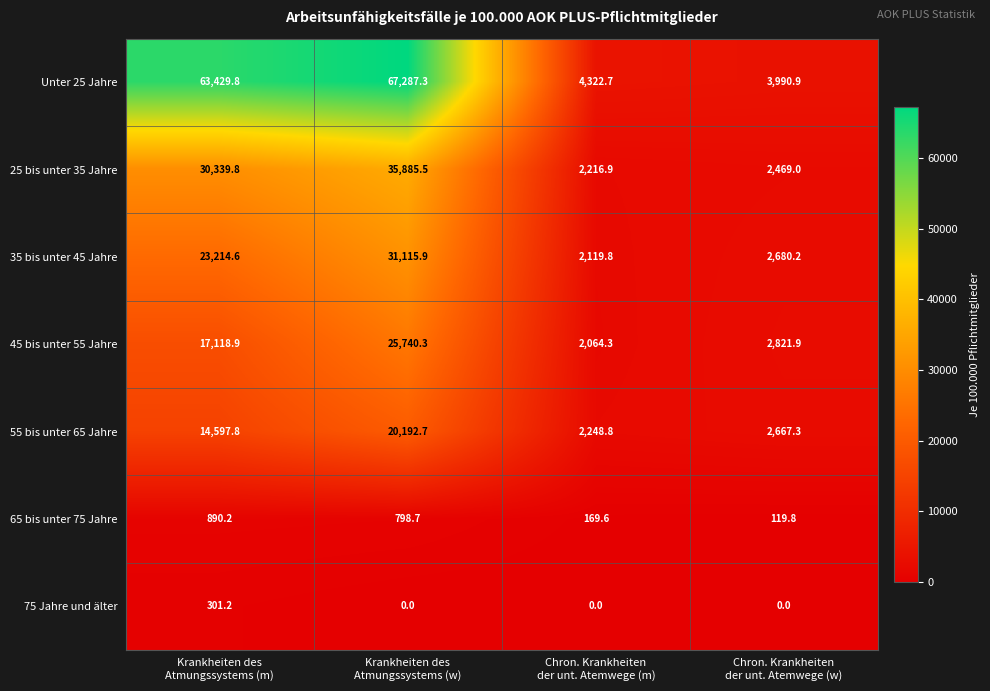

Rank the series at Chron. Krankheiten
der unt. Atemwege (m) from lowest to highest value.

75 Jahre und älter, 65 bis unter 75 Jahre, 45 bis unter 55 Jahre, 35 bis unter 45 Jahre, 25 bis unter 35 Jahre, 55 bis unter 65 Jahre, Unter 25 Jahre